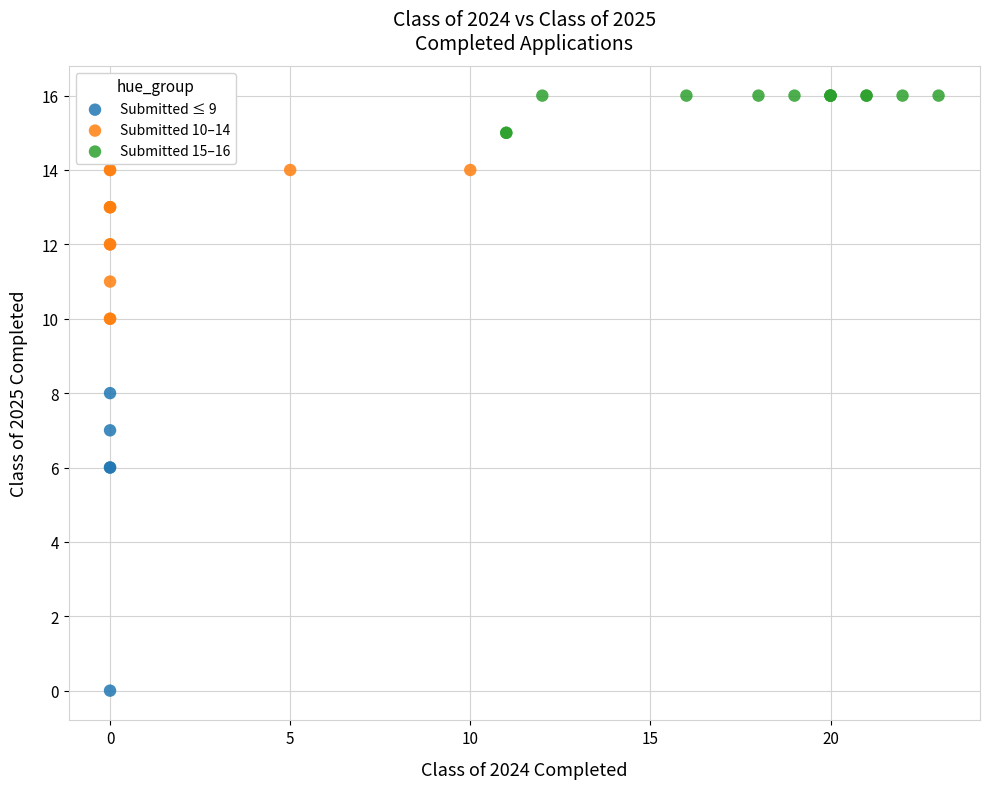

Which series has the widest spread of Y values?

Submitted ≤ 9